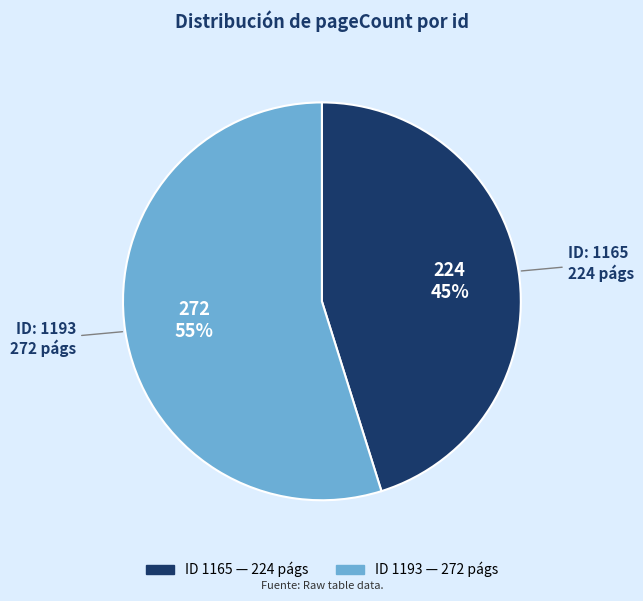

How many segments does this pie chart have?

2